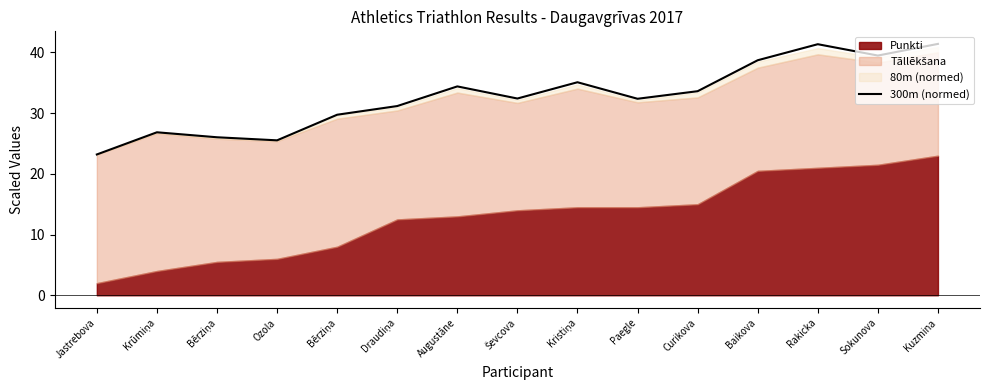

Which category has the lowest value across all series?

Jastrebova